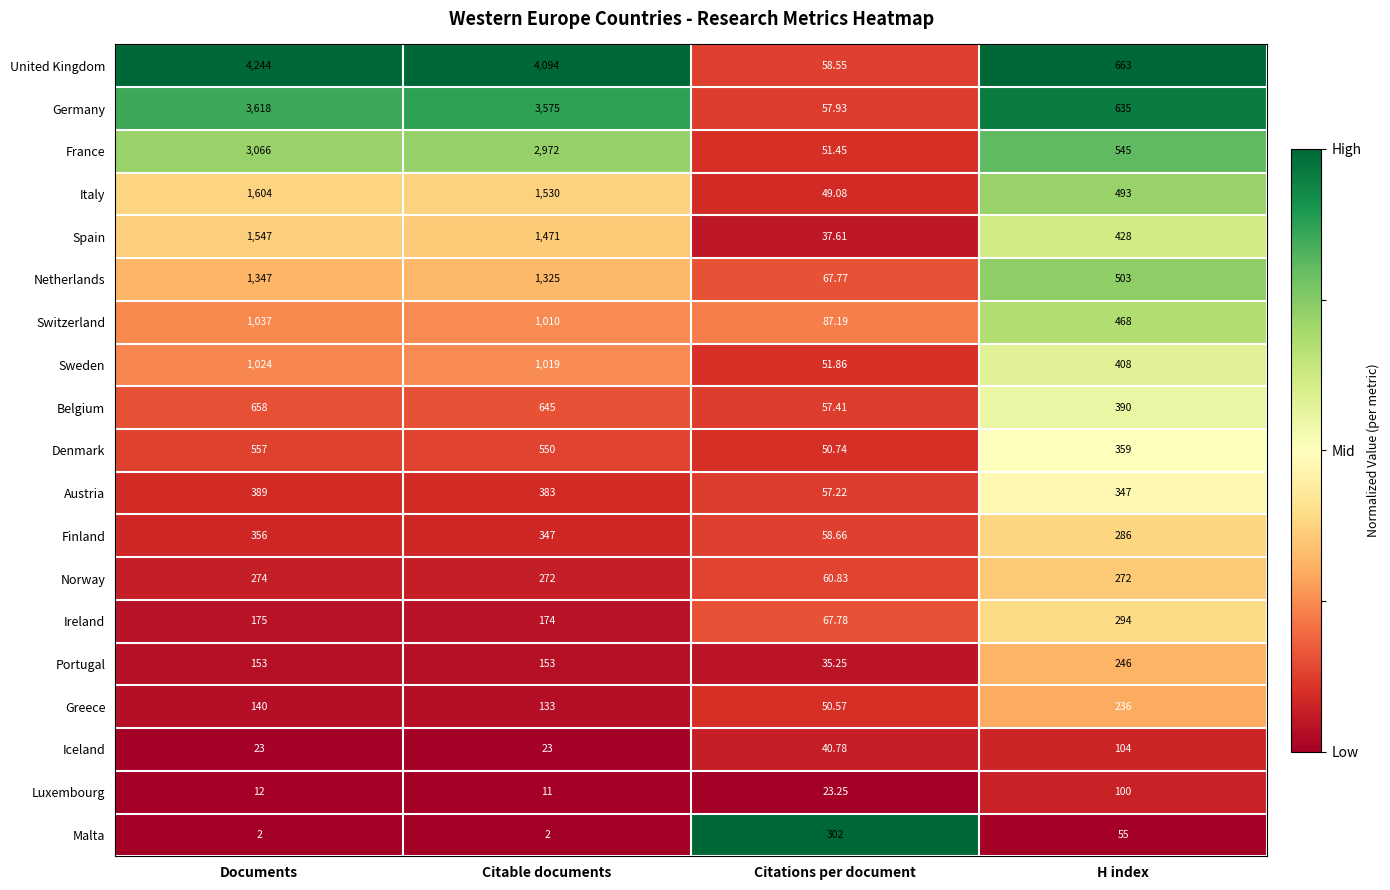

Which series changed the most between Documents and Citations per document?

United Kingdom